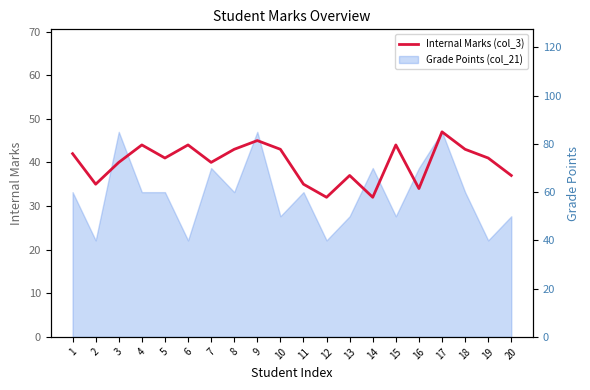

Reading left to right, what are all the values shown in this chart?

42	35	40	44	41	44	40	43	45	43	35	32	37	32	44	34	47	43	41	37